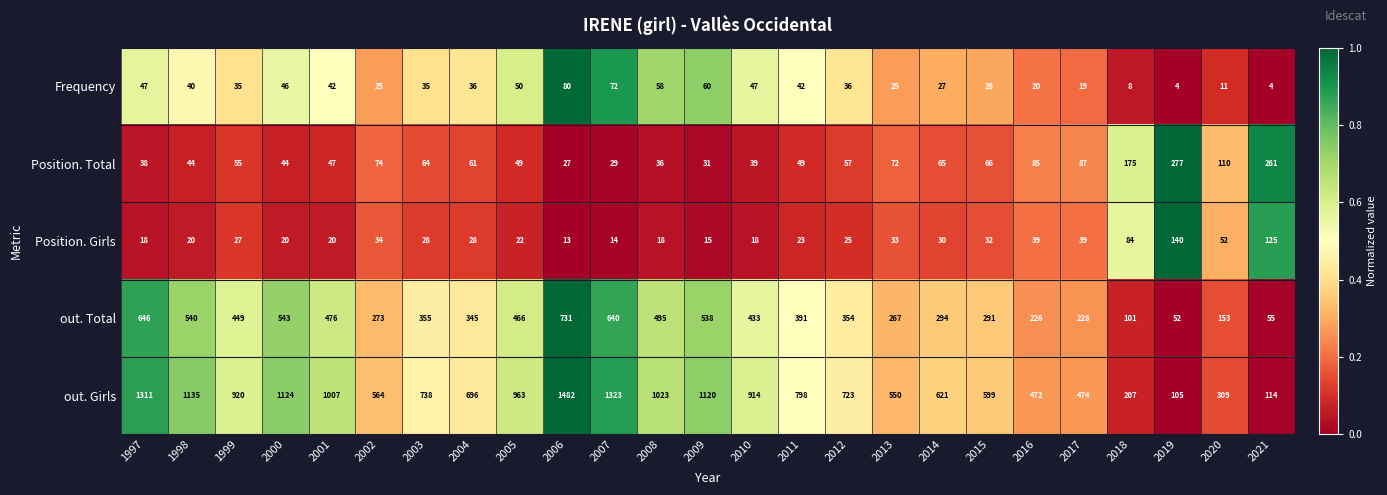

What is the difference between the maximum and second lowest values in the Position. Girls series?

126